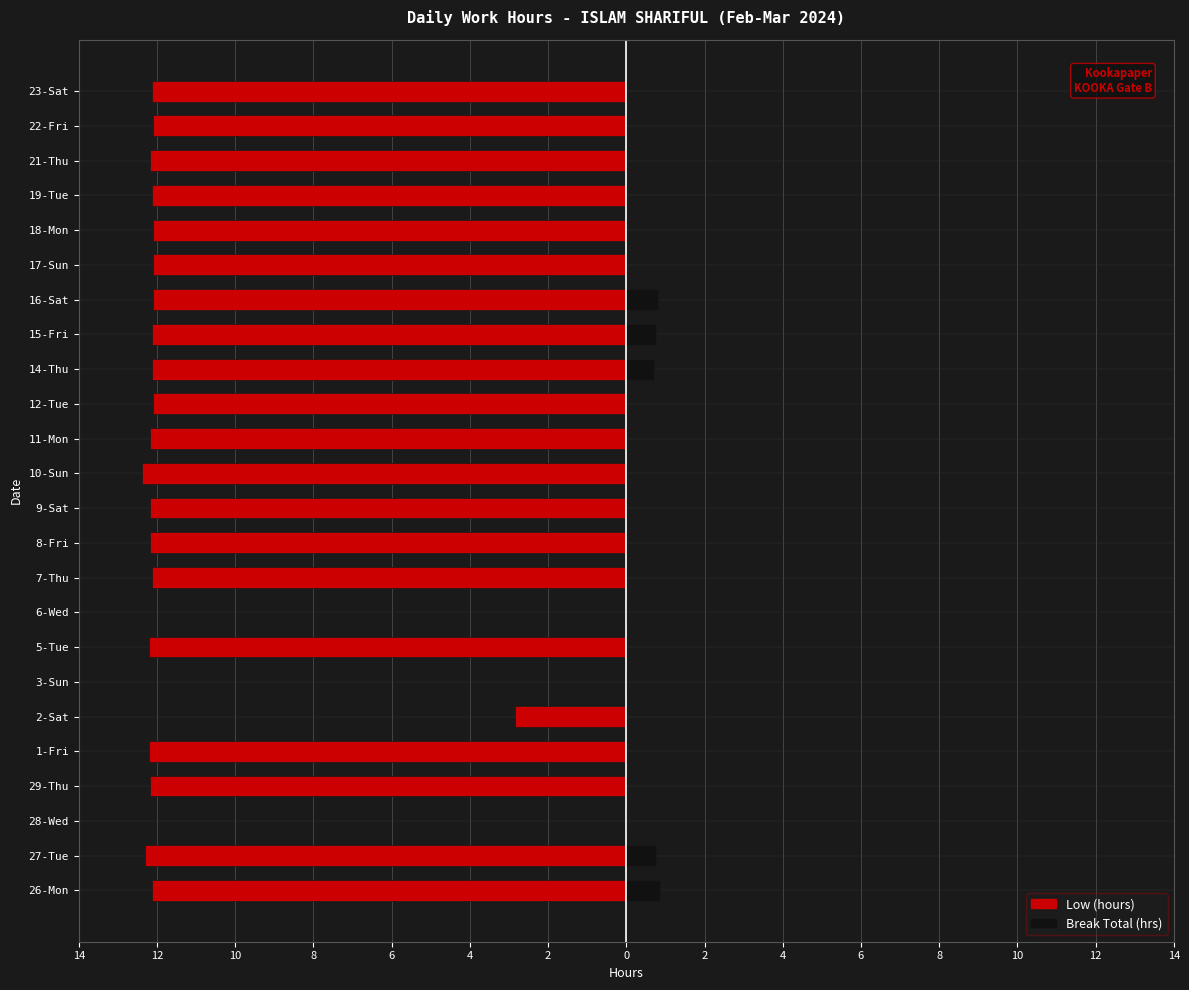

What is the sum of the Break Total (hrs) values at 12-Tue and 26-Mon?

0.9